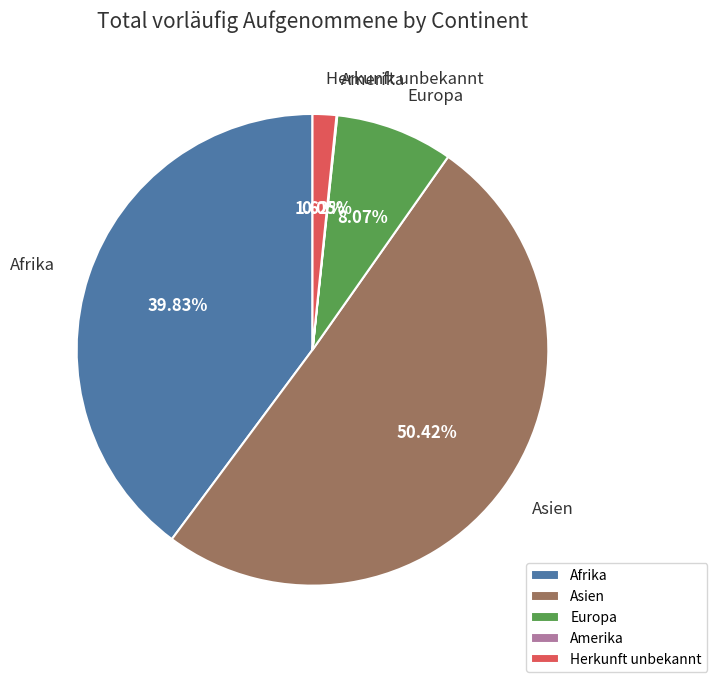

Combined, do Afrika and Europa account for over 50%?

No